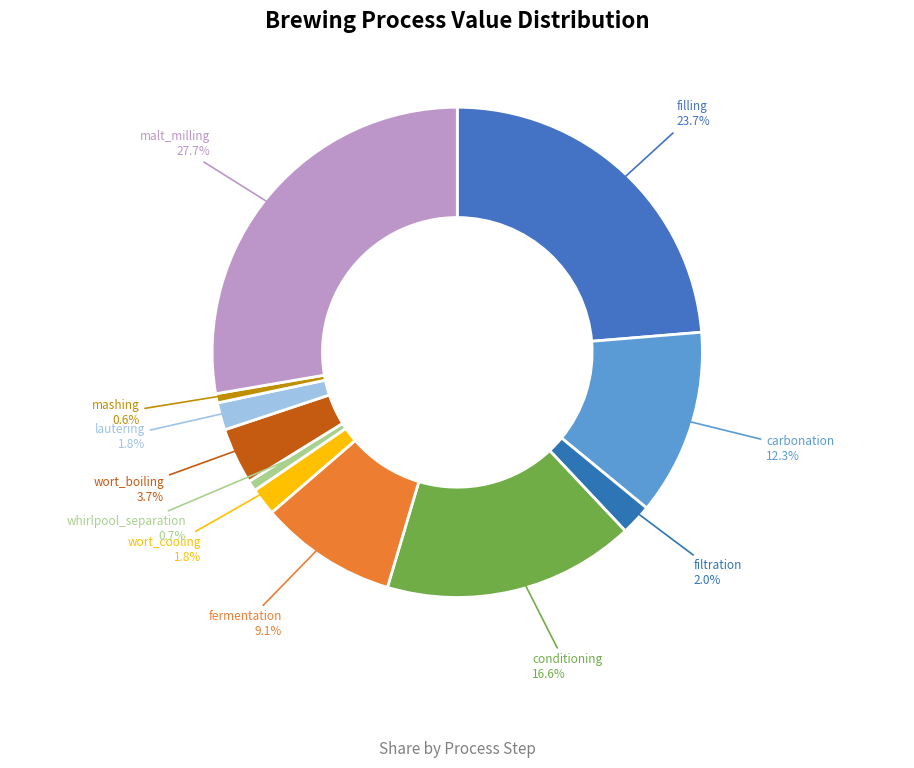

How many segments does this pie chart have?

11